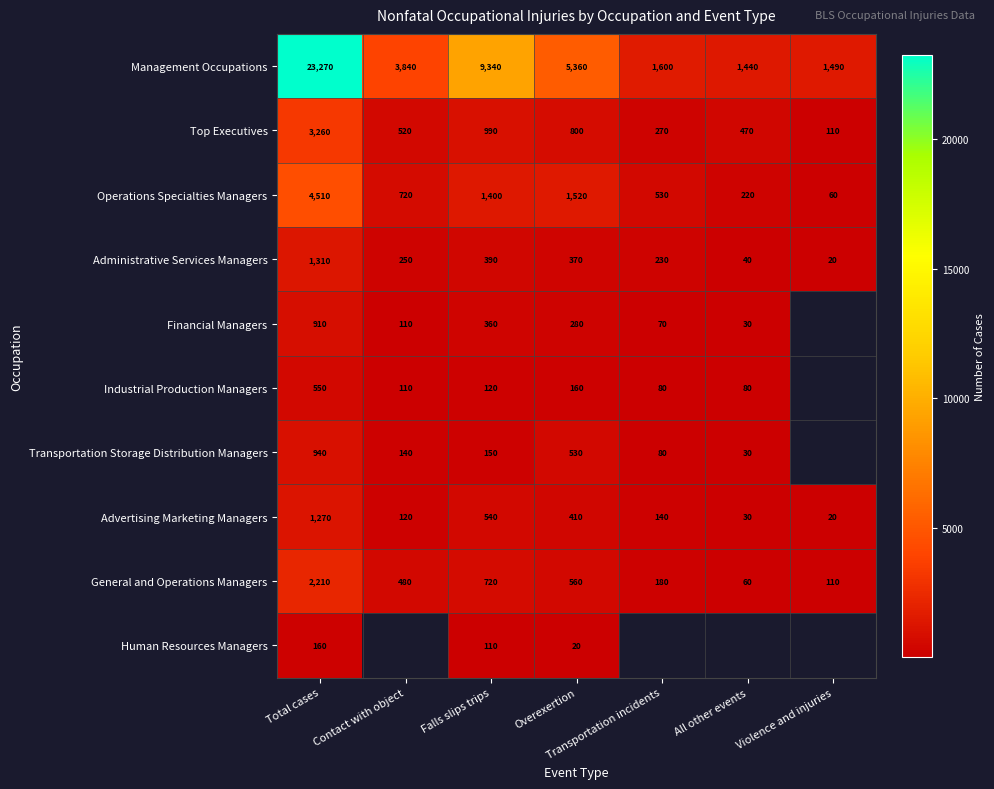

What is the approximate value of General and Operations Managers at All other events, to the nearest 100?

100